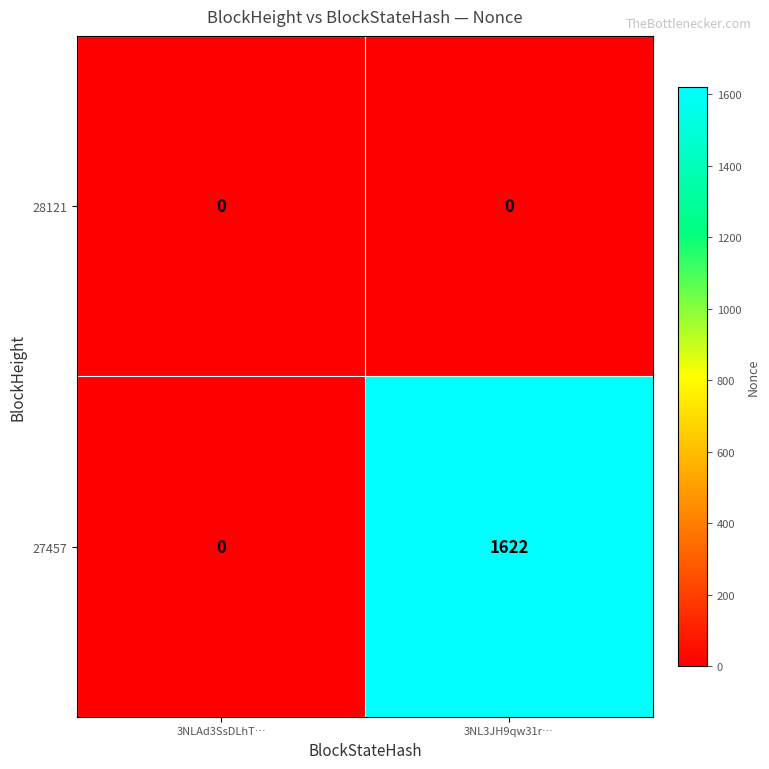

True or false: 27457 has a value of 557 at 3NLAd3SsDLhT….

False